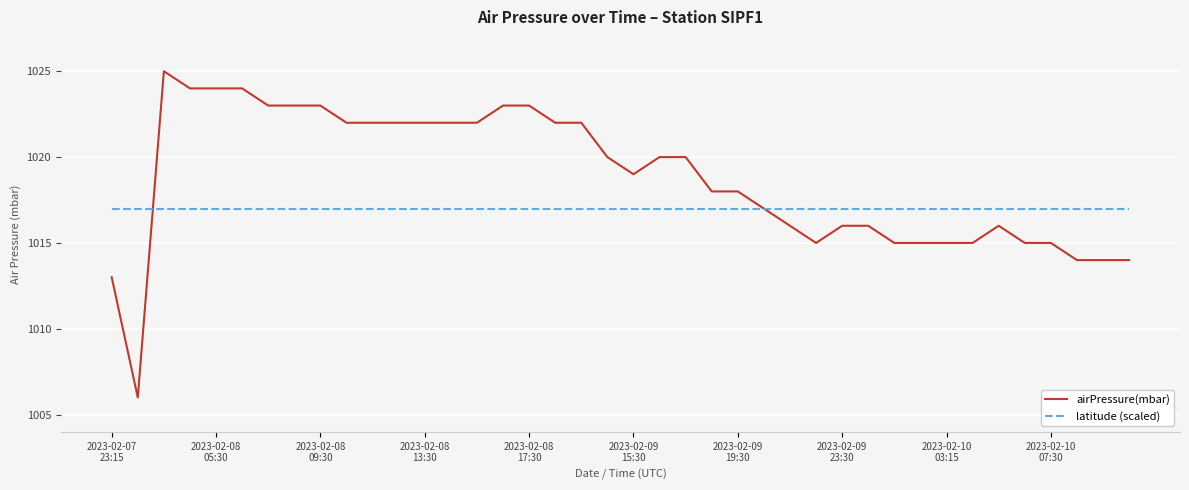

Rank the series by their average value, from lowest to highest.

latitude (scaled), airPressure(mbar)